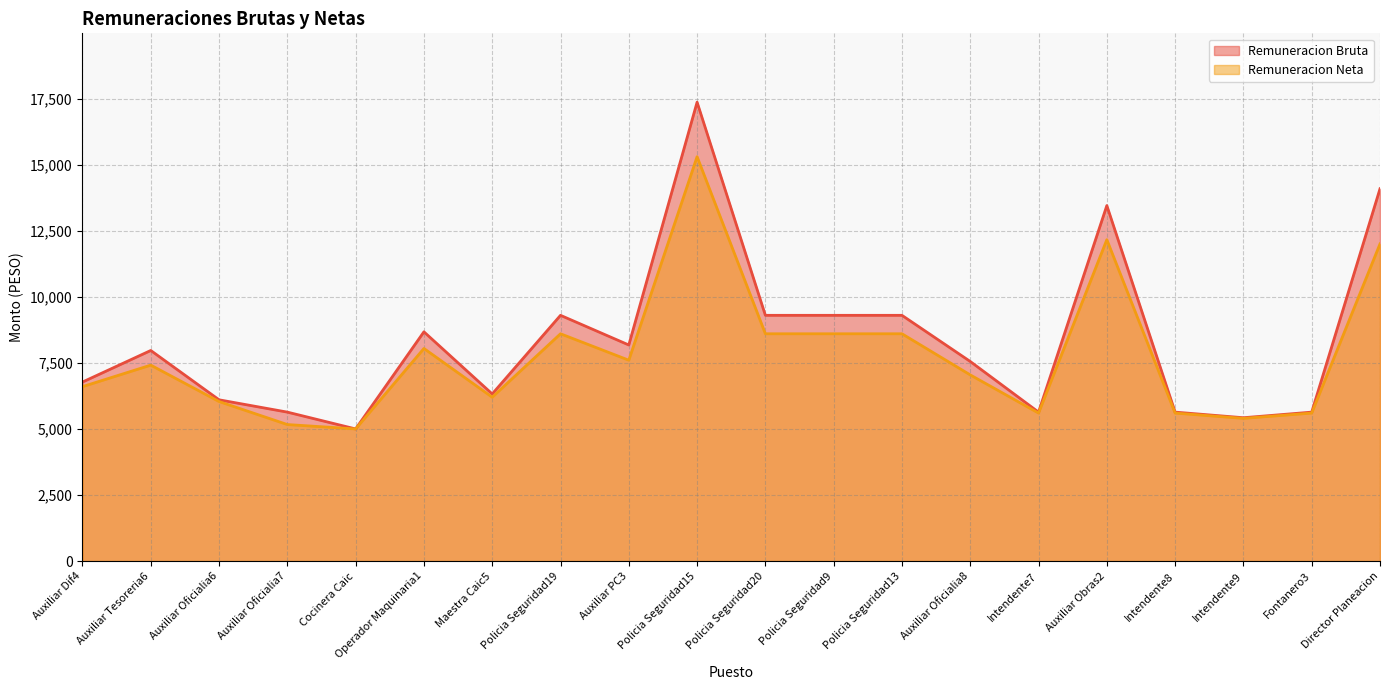

Rank the categories by Remuneracion Bruta value from lowest to highest.

Cocinera Caic, Intendente9, Auxiliar Oficialia7, Intendente7, Intendente8, Fontanero3, Auxiliar Oficialia6, Maestra Caic5, Auxiliar Dif4, Auxiliar Oficialia8, Auxiliar Tesoreria6, Auxiliar PC3, Operador Maquinaria1, Policia Seguridad19, Policia Seguridad20, Policia Seguridad9, Policia Seguridad13, Auxiliar Obras2, Director Planeacion, Policia Seguridad15